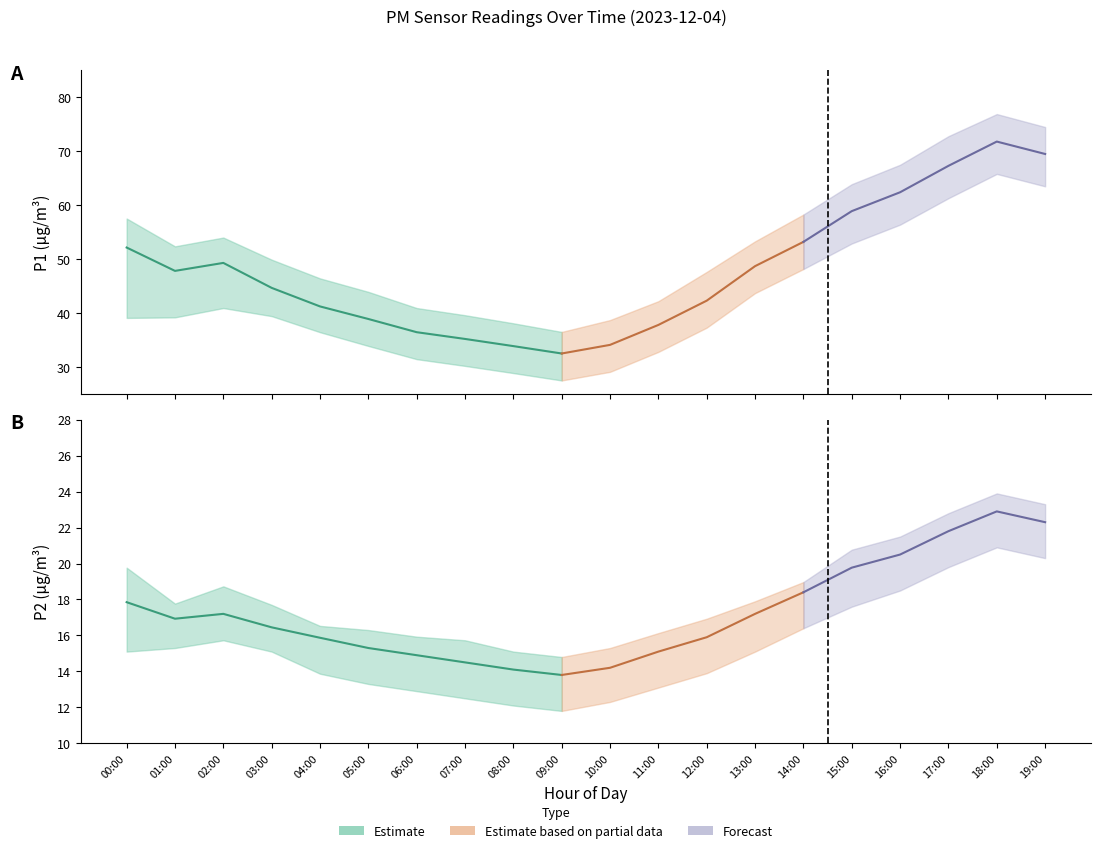

Where is the first local minimum for P1?

01:00